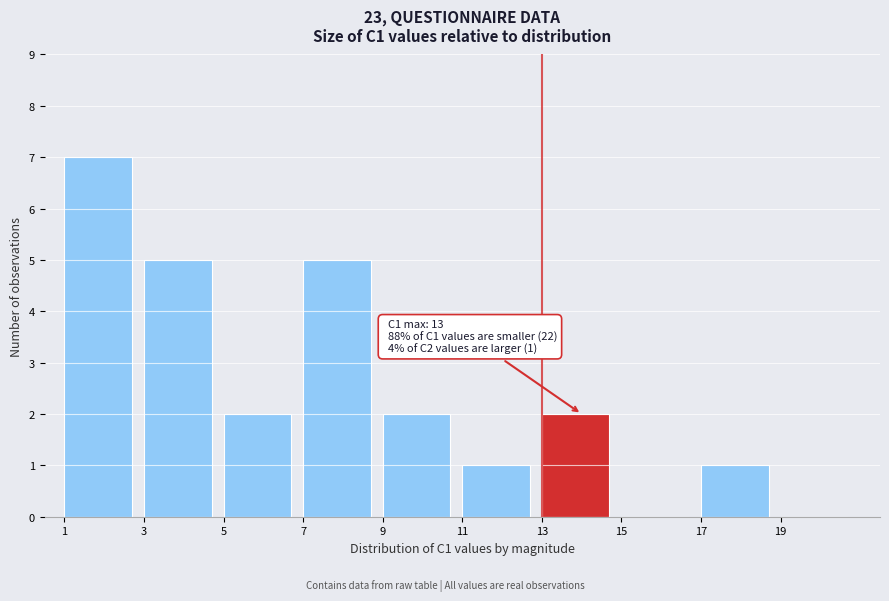

Which range on the x-axis has the tallest bar?

1 to 3